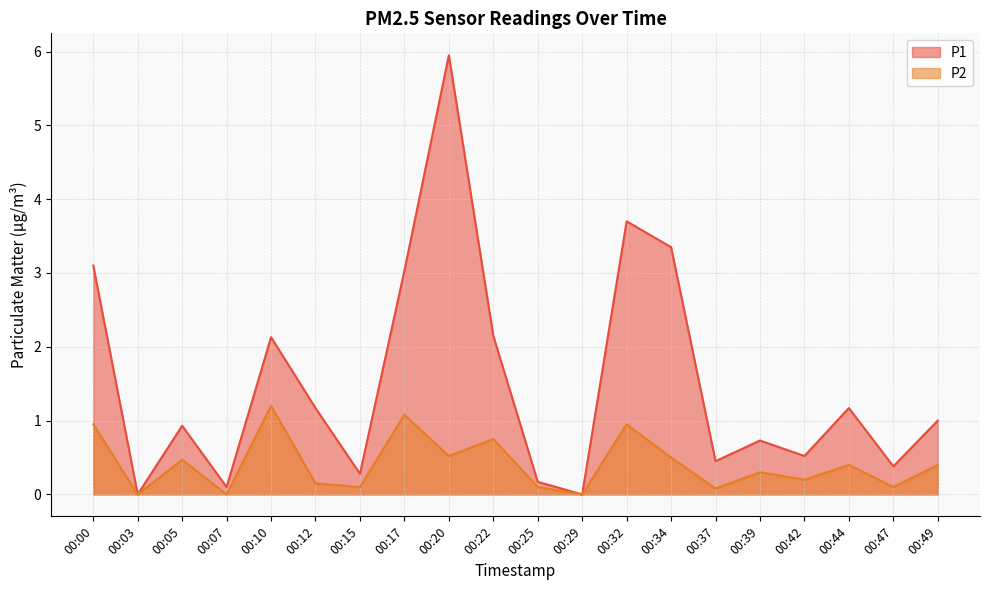

At which category does the chart reach its peak across all series?

00:20